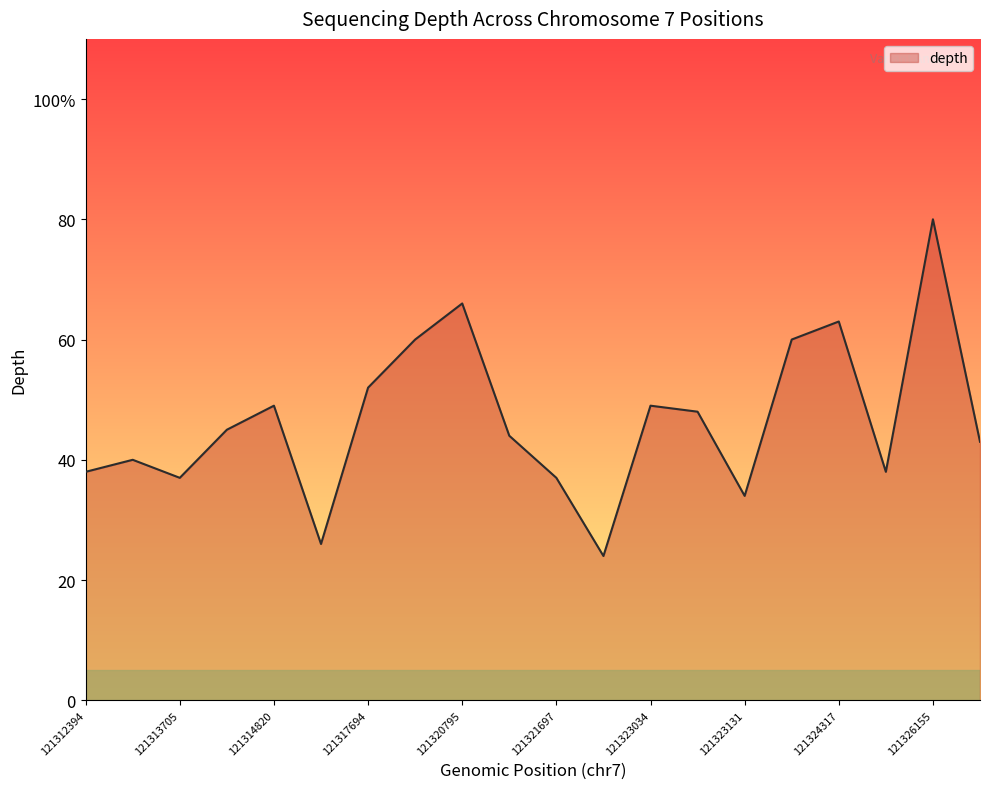

Is this an area chart (filled region under the line)?

Yes